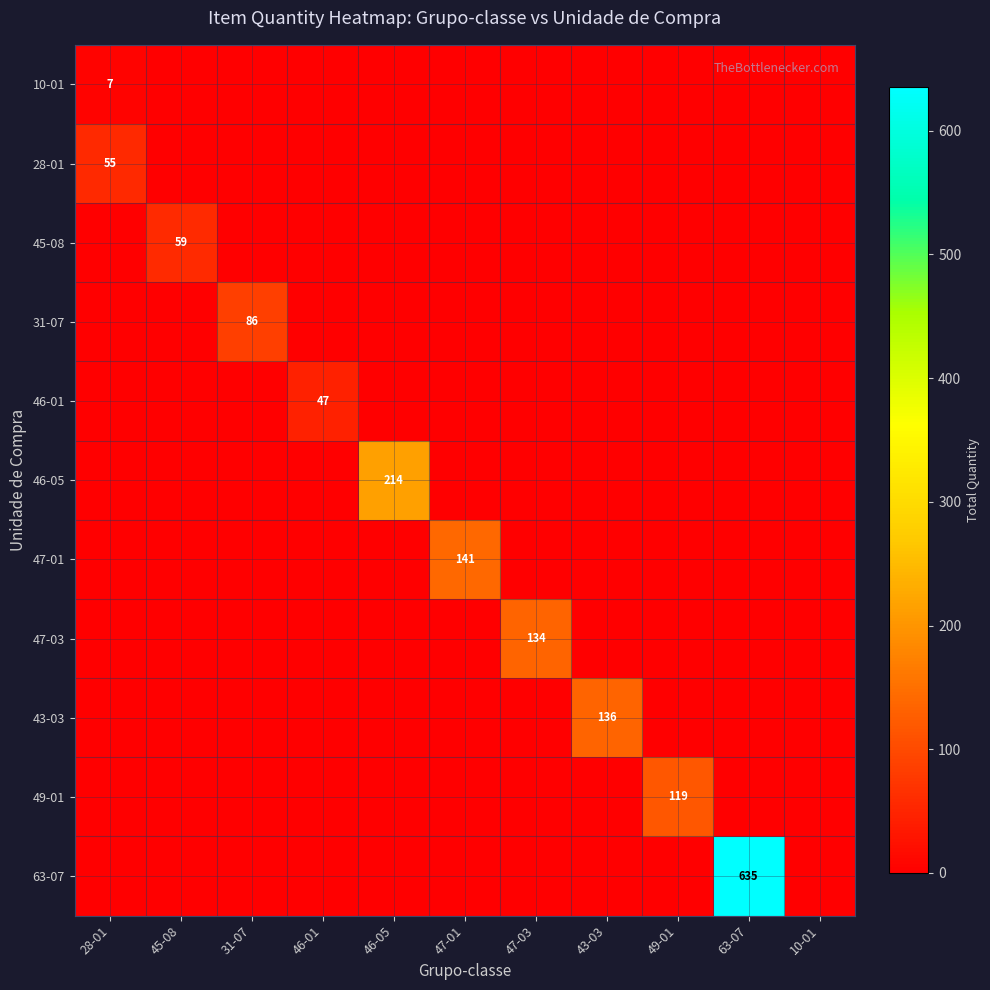

Which has a higher value, 46-05 or 47-01?

46-05